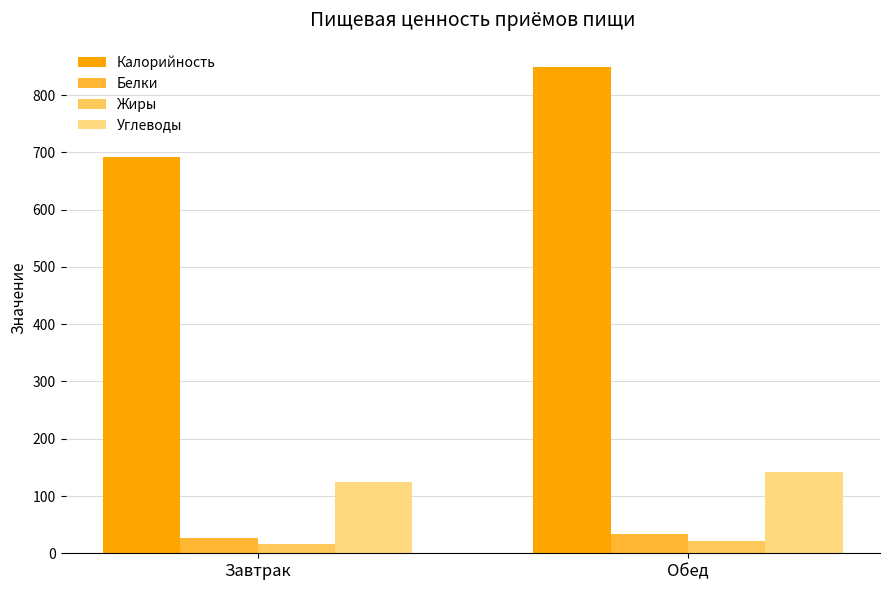

What is the sum of all Жиры values?

37.4